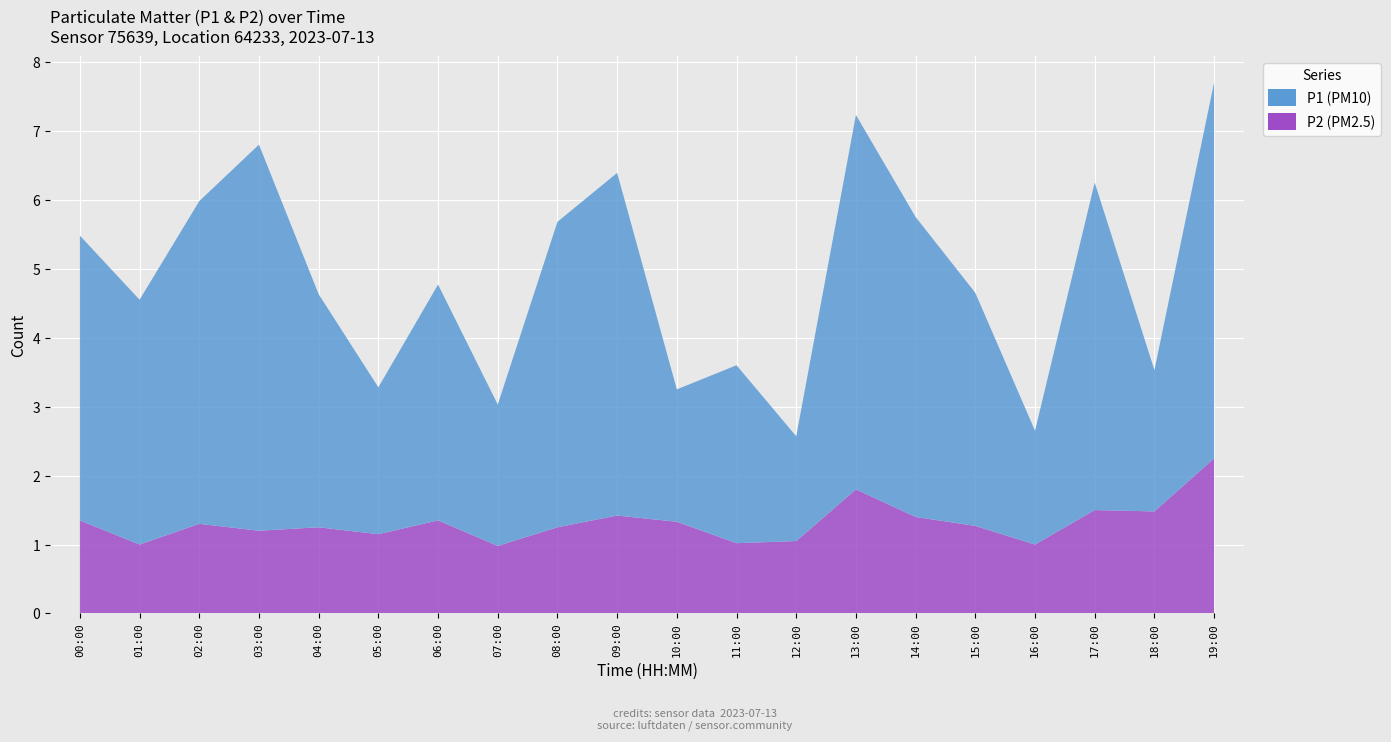

Reading left to right, transcribe all the data shown in this chart.

P1: 00:00=4.1	01:00=3.5	02:00=4.7	03:00=5.6	04:00=3.4	05:00=2.1	06:00=3.4	07:00=2.0	08:00=4.4	09:00=5.0	10:00=1.9	11:00=2.6	12:00=1.5	13:00=5.4	14:00=4.3	15:00=3.4	16:00=1.6	17:00=4.8	18:00=2.0	19:00=5.5
P2: 00:00=1.4	01:00=1.0	02:00=1.3	03:00=1.2	04:00=1.2	05:00=1.1	06:00=1.4	07:00=1.0	08:00=1.2	09:00=1.4	10:00=1.3	11:00=1.0	12:00=1.1	13:00=1.8	14:00=1.4	15:00=1.3	16:00=1.0	17:00=1.5	18:00=1.5	19:00=2.2